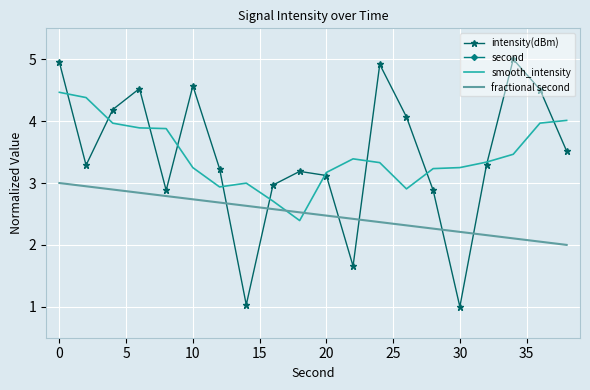

Is it true that smooth_intensity equals 3.2 at 20?

True